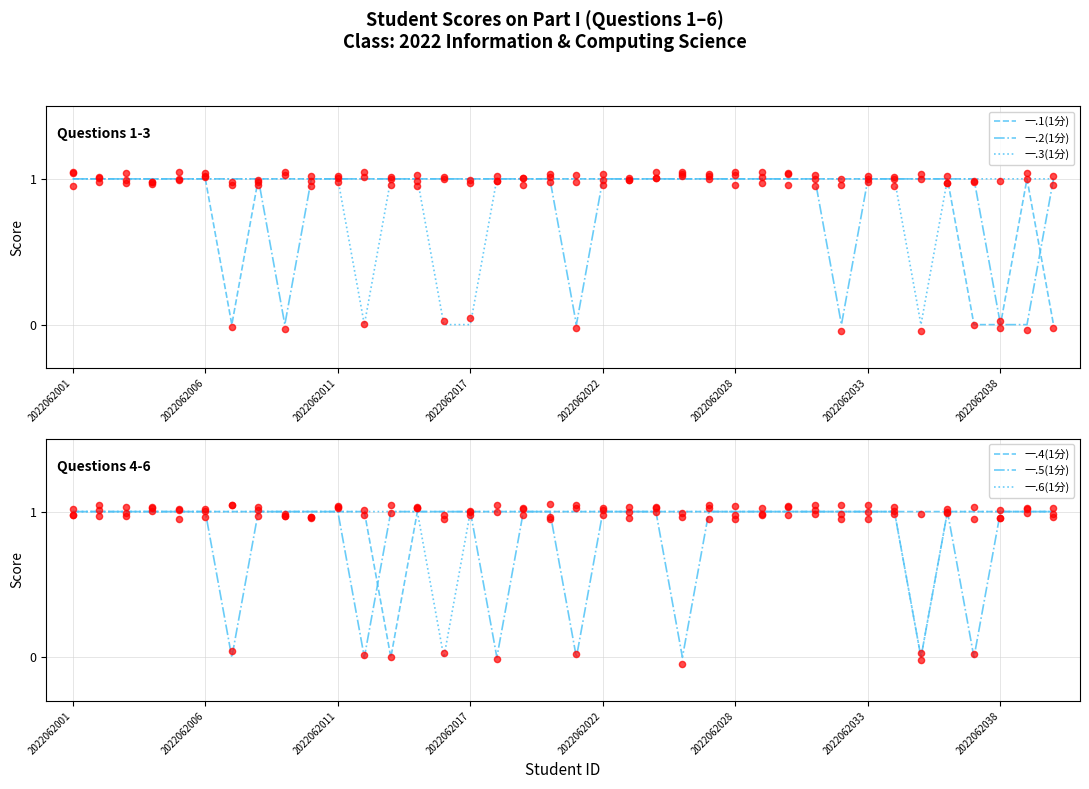

Which series reaches the minimum Y coordinate?

一.1(1分)